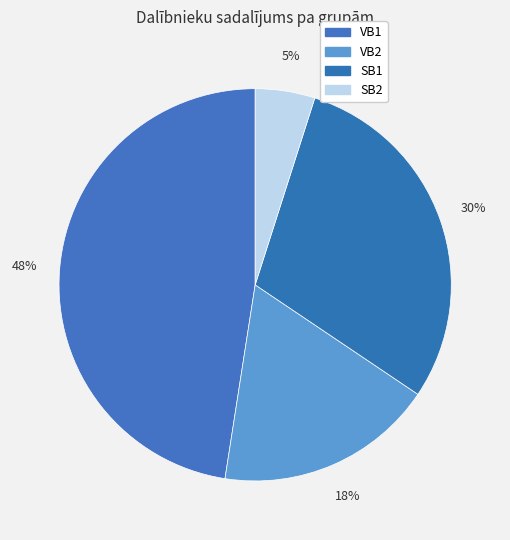

To the nearest percent, what is the average slice percentage?

25%